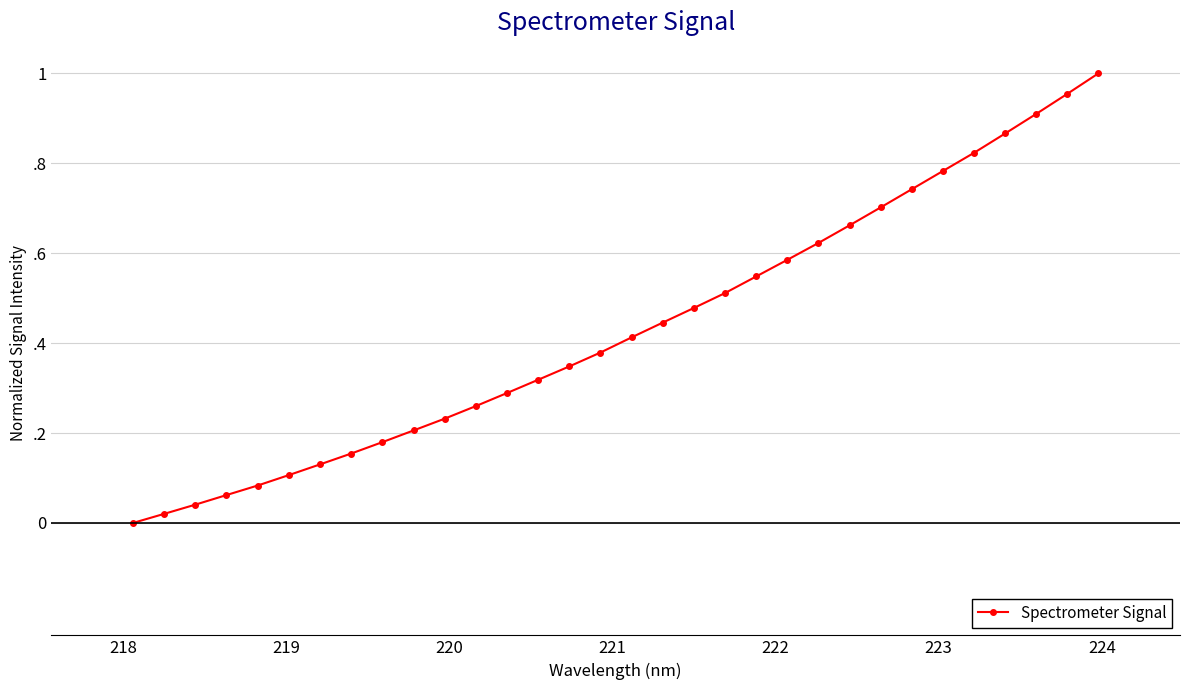

Is this an area chart (filled region under the line)?

No